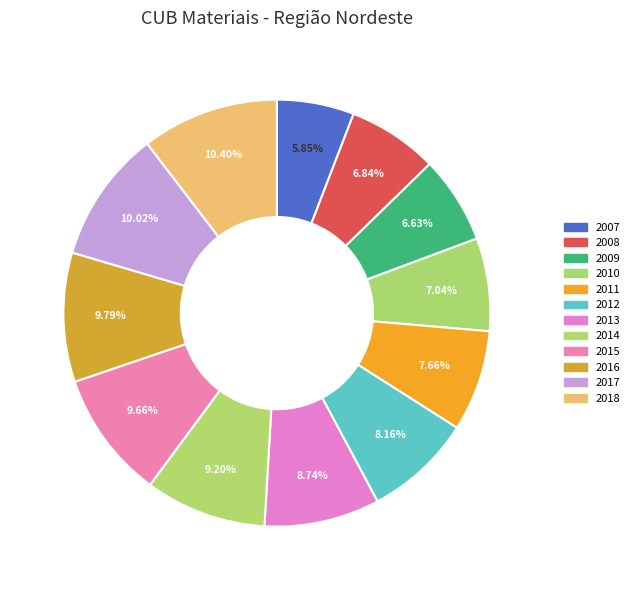

Is 2012 the majority of the pie?

No